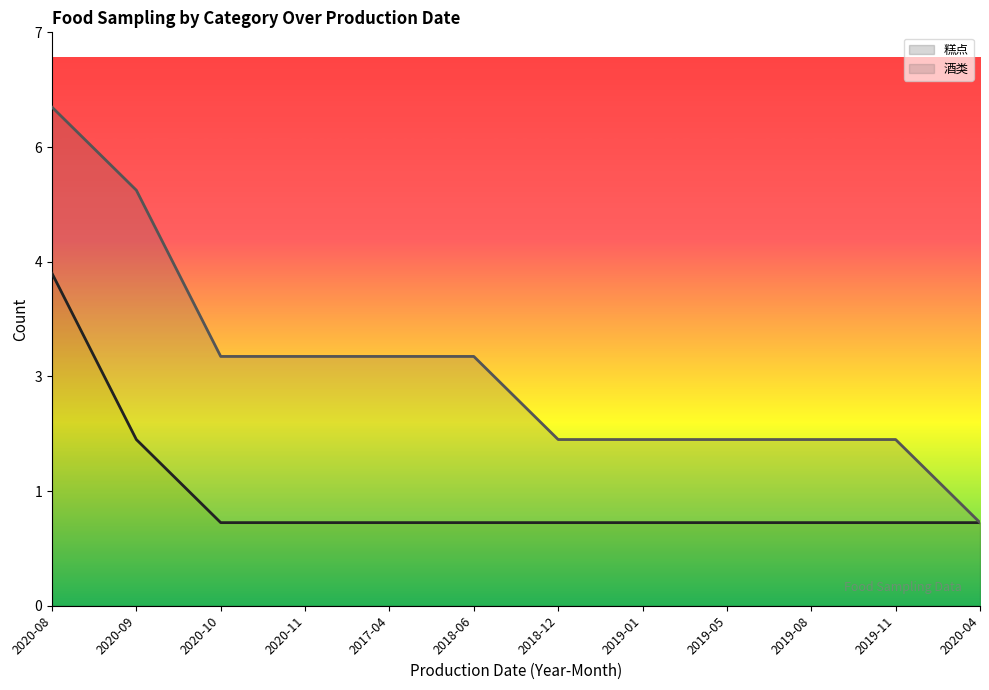

What is the difference between the second highest and minimum values?

1